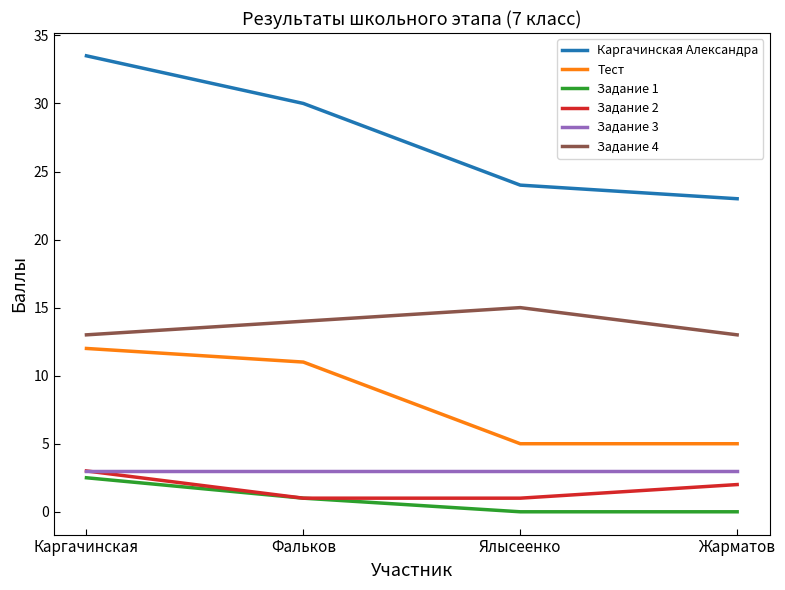

True or false: Задание 3 and Тест cross at least once.

False